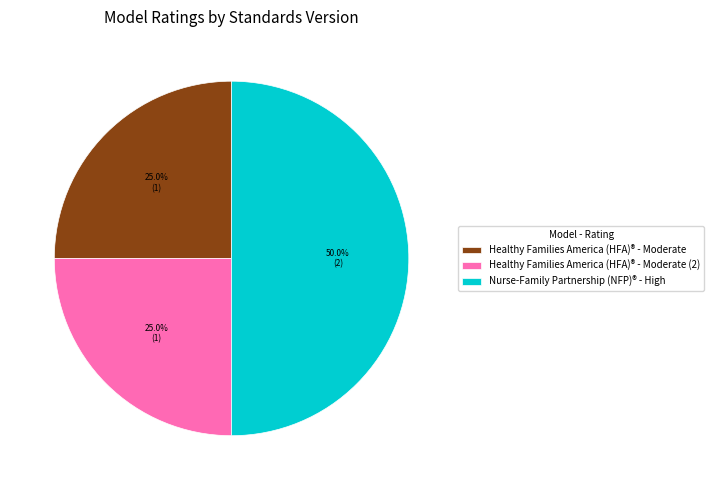

Does Healthy Families America (HFA)® - Moderate (2) represent more than half of the total?

No